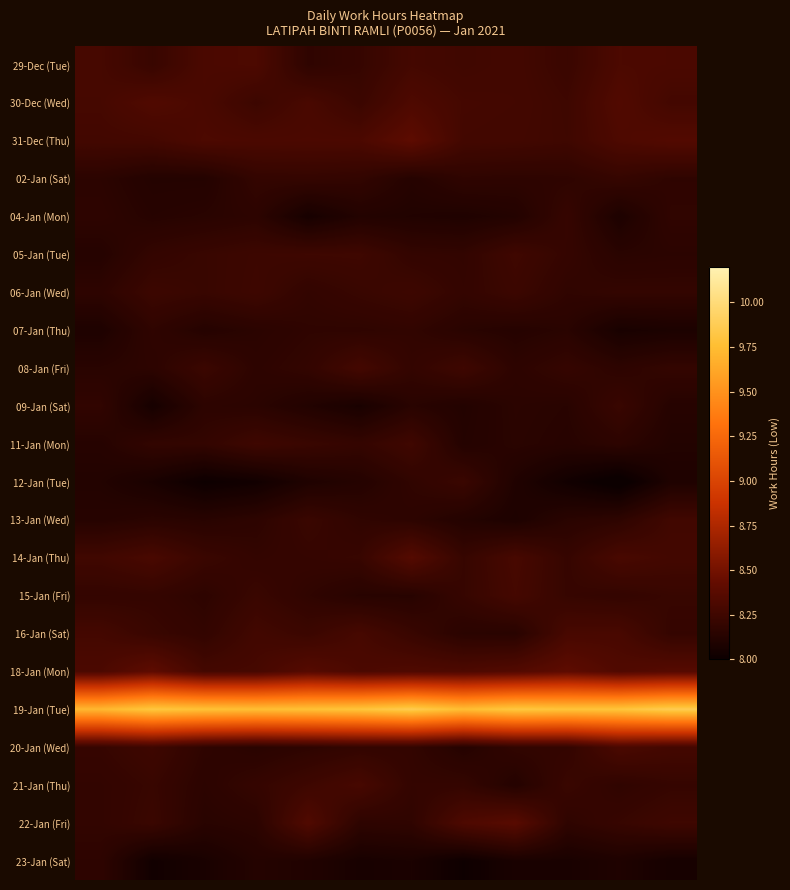

Reading left to right, transcribe all the data shown in this chart.

29-Dec (Tue): 8.3	8.2	8.3	8.3	8.2	8.2	8.3	8.3	8.3	8.2	8.3	8.3
30-Dec (Wed): 8.3	8.3	8.3	8.2	8.3	8.2	8.3	8.3	8.3	8.2	8.3	8.3
31-Dec (Thu): 8.3	8.3	8.3	8.3	8.3	8.3	8.4	8.3	8.3	8.2	8.3	8.3
02-Jan (Sat): 8.2	8.1	8.1	8.2	8.2	8.2	8.1	8.2	8.2	8.2	8.2	8.2
04-Jan (Mon): 8.2	8.1	8.1	8.2	8.1	8.1	8.1	8.1	8.1	8.2	8.1	8.2
05-Jan (Tue): 8.1	8.2	8.2	8.2	8.2	8.2	8.2	8.2	8.3	8.2	8.1	8.2
06-Jan (Wed): 8.2	8.2	8.2	8.2	8.2	8.2	8.2	8.2	8.2	8.2	8.2	8.2
07-Jan (Thu): 8.1	8.2	8.1	8.2	8.2	8.2	8.2	8.1	8.1	8.1	8.1	8.1
08-Jan (Fri): 8.1	8.2	8.2	8.2	8.2	8.3	8.2	8.2	8.2	8.2	8.2	8.2
09-Jan (Sat): 8.2	8.1	8.2	8.2	8.1	8.1	8.1	8.1	8.2	8.1	8.2	8.1
11-Jan (Mon): 8.1	8.2	8.2	8.2	8.2	8.2	8.3	8.1	8.1	8.1	8.2	8.1
12-Jan (Tue): 8.1	8.1	8.0	8.0	8.1	8.1	8.2	8.2	8.1	8.0	8.0	8.1
13-Jan (Wed): 8.1	8.1	8.1	8.2	8.2	8.2	8.2	8.1	8.1	8.1	8.2	8.3
14-Jan (Thu): 8.3	8.3	8.2	8.2	8.2	8.2	8.4	8.2	8.3	8.2	8.3	8.3
15-Jan (Fri): 8.2	8.2	8.2	8.2	8.2	8.1	8.1	8.2	8.3	8.2	8.2	8.2
16-Jan (Sat): 8.3	8.2	8.2	8.3	8.2	8.3	8.2	8.1	8.1	8.3	8.3	8.2
18-Jan (Mon): 8.3	8.4	8.3	8.3	8.4	8.3	8.3	8.3	8.3	8.4	8.3	8.4
19-Jan (Tue): 9.7	9.8	9.8	9.8	9.8	9.8	9.9	9.8	9.8	9.8	9.8	9.9
20-Jan (Wed): 8.2	8.2	8.2	8.1	8.2	8.2	8.2	8.1	8.2	8.2	8.3	8.3
21-Jan (Thu): 8.2	8.2	8.2	8.2	8.2	8.3	8.2	8.2	8.1	8.2	8.2	8.2
22-Jan (Fri): 8.2	8.2	8.1	8.2	8.3	8.2	8.2	8.3	8.4	8.2	8.2	8.2
23-Jan (Sat): 8.2	8.0	8.1	8.1	8.1	8.1	8.1	8.0	8.1	8.1	8.1	8.1